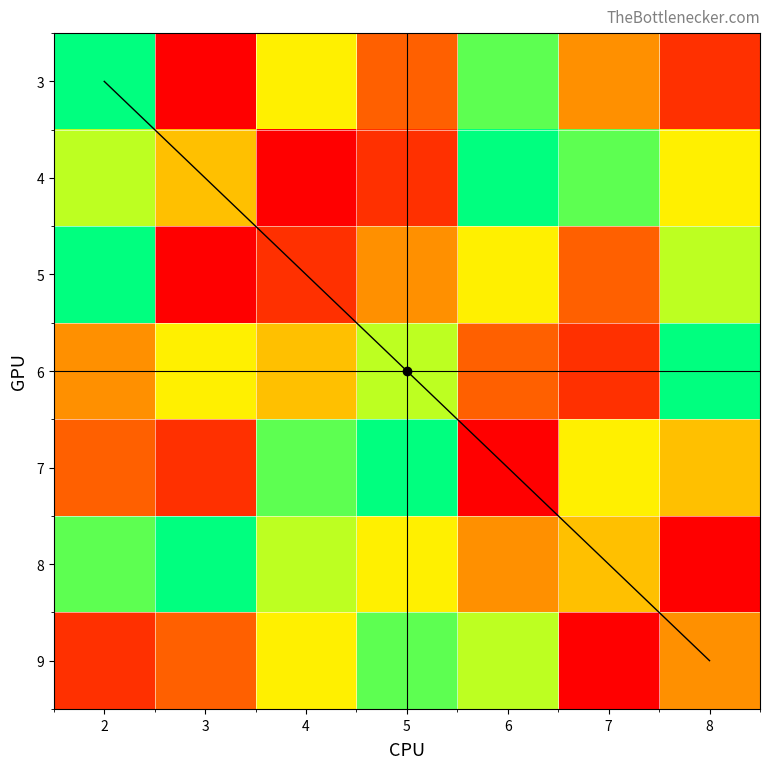

Which series has the largest total across all categories?

8